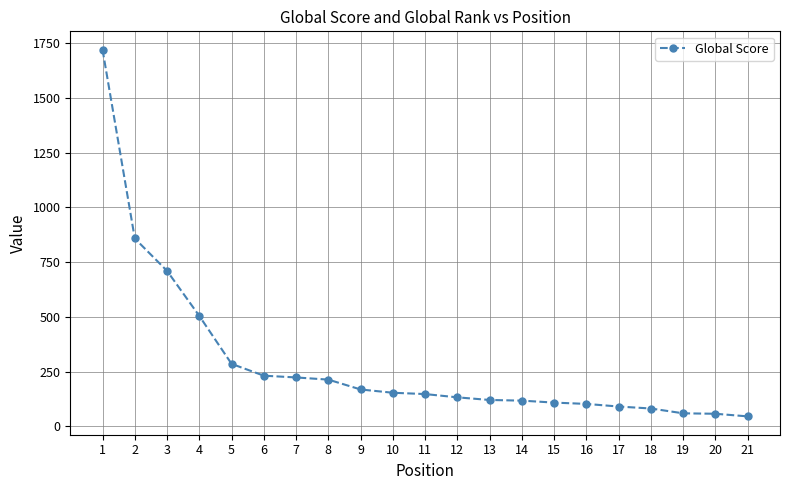

What is the difference between the maximum and minimum values?

1676